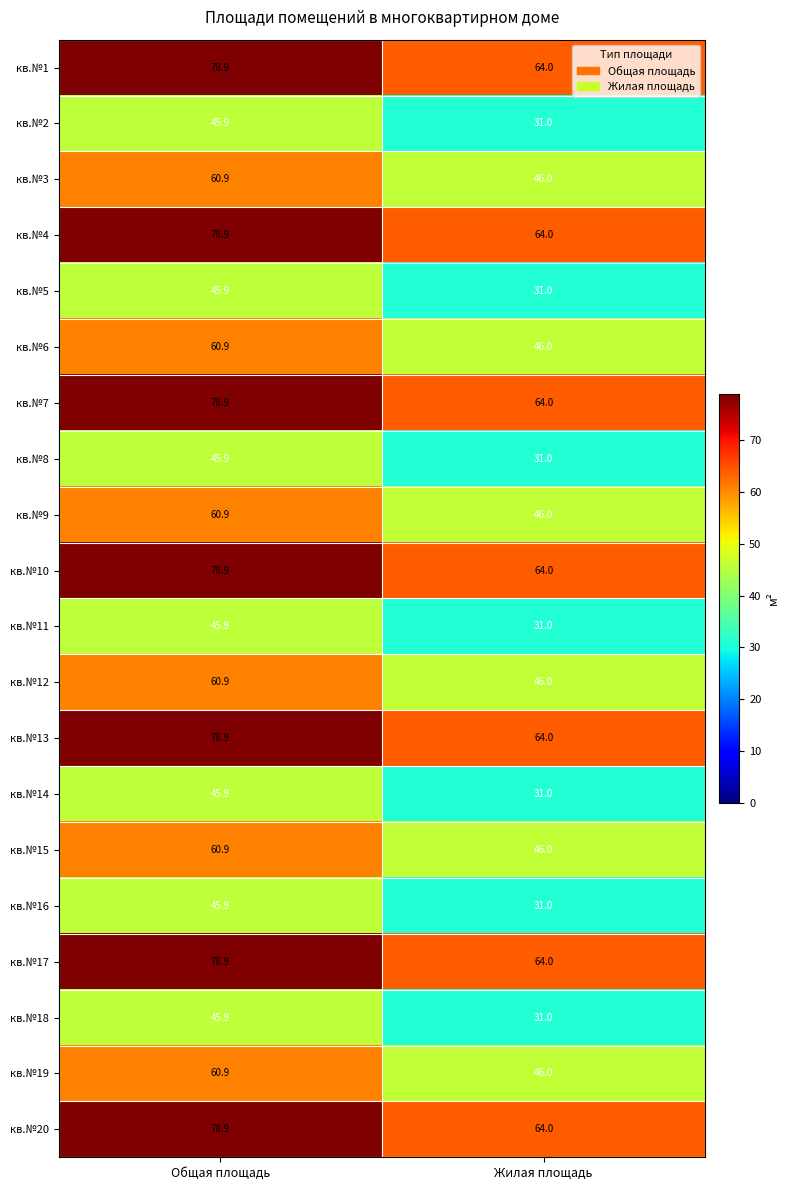

Which label corresponds to the largest value in the chart?

Общая площадь